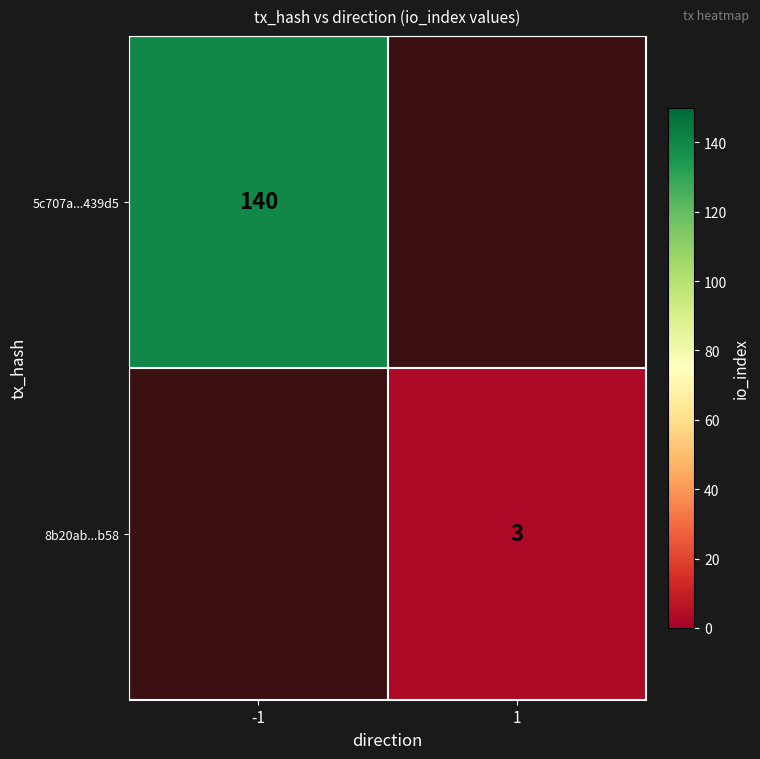

Is the value of 8b20ab...b58 at 1 greater than the value of 5c707a...439d5 at -1?

No